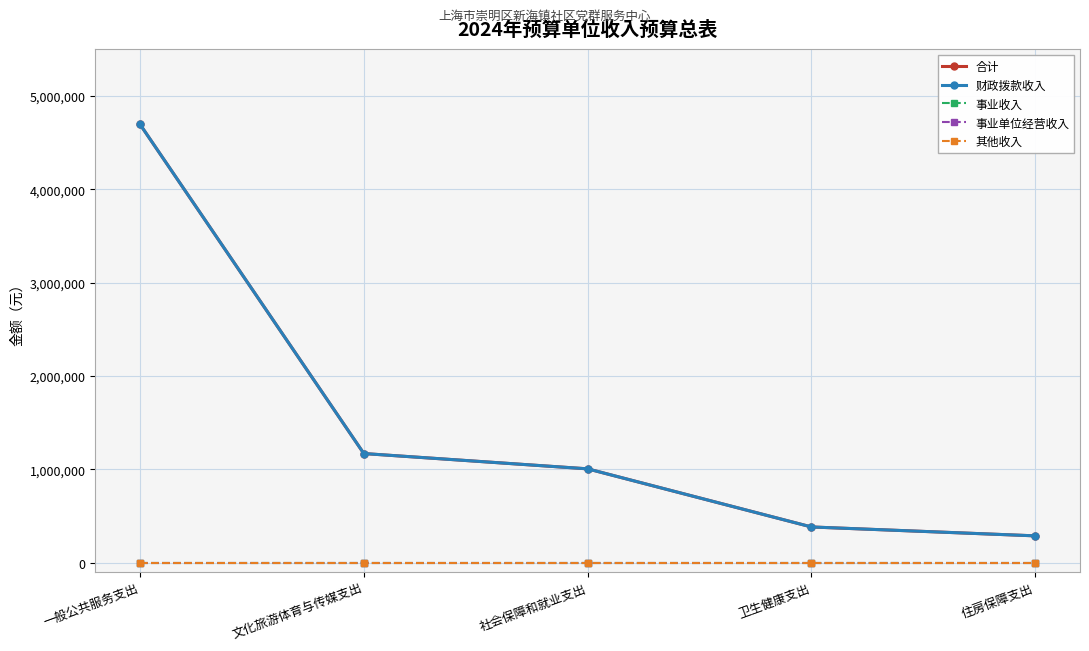

What are all the series names shown in the legend?

合计, 财政拨款收入, 事业收入, 事业单位经营收入, 其他收入